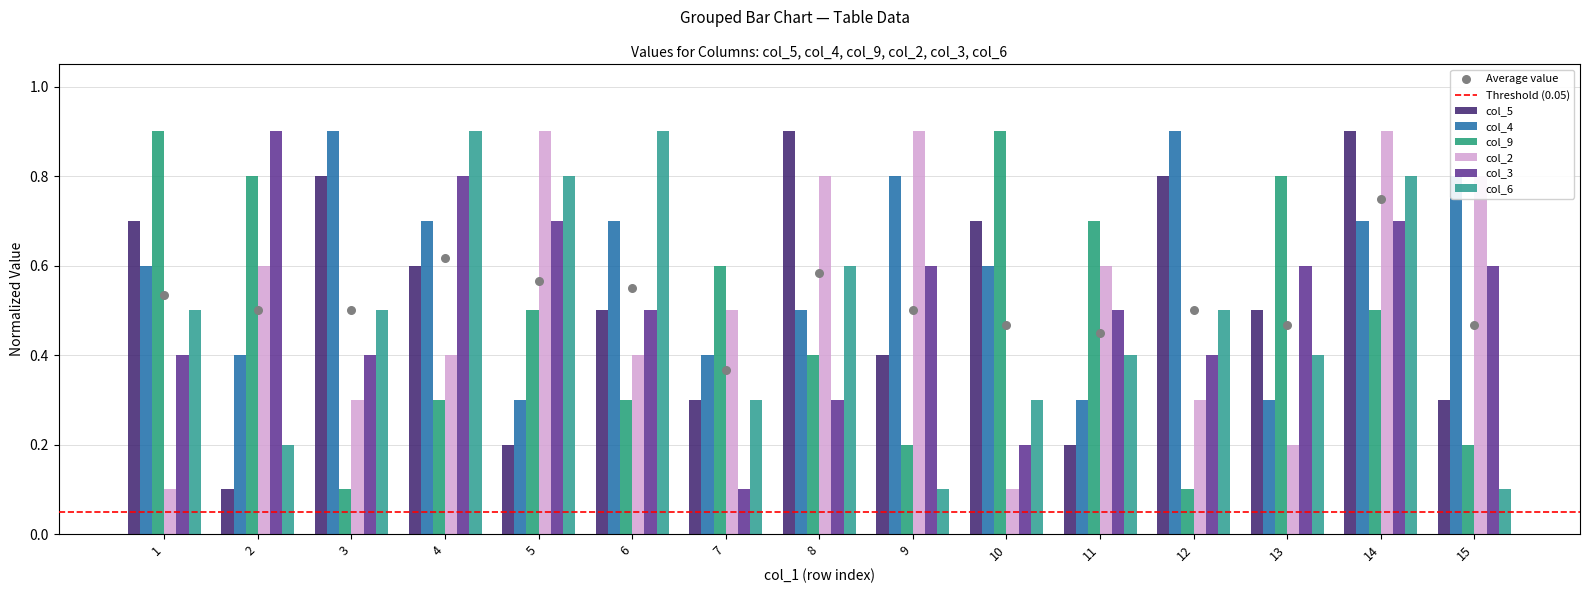

Which series contains the highest Y value?

col_5